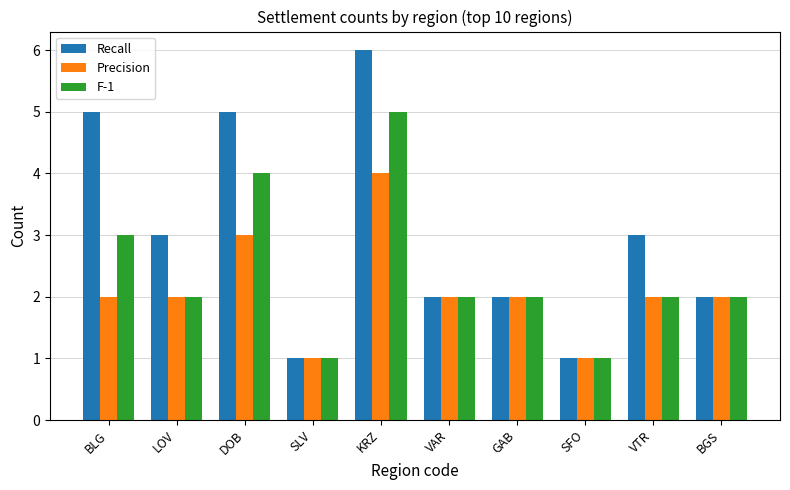

At how many categories does at least one series exceed 4?

3